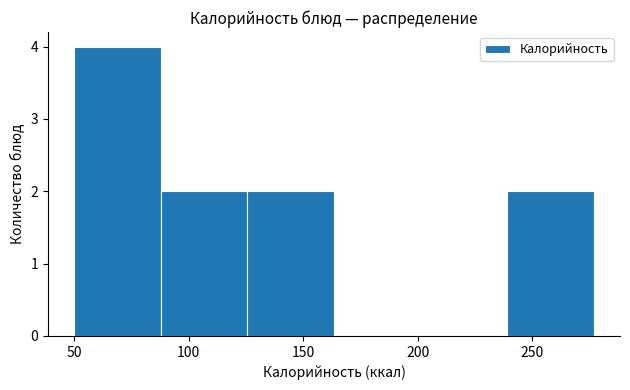

Which range on the x-axis has the tallest bar?

50 to 90